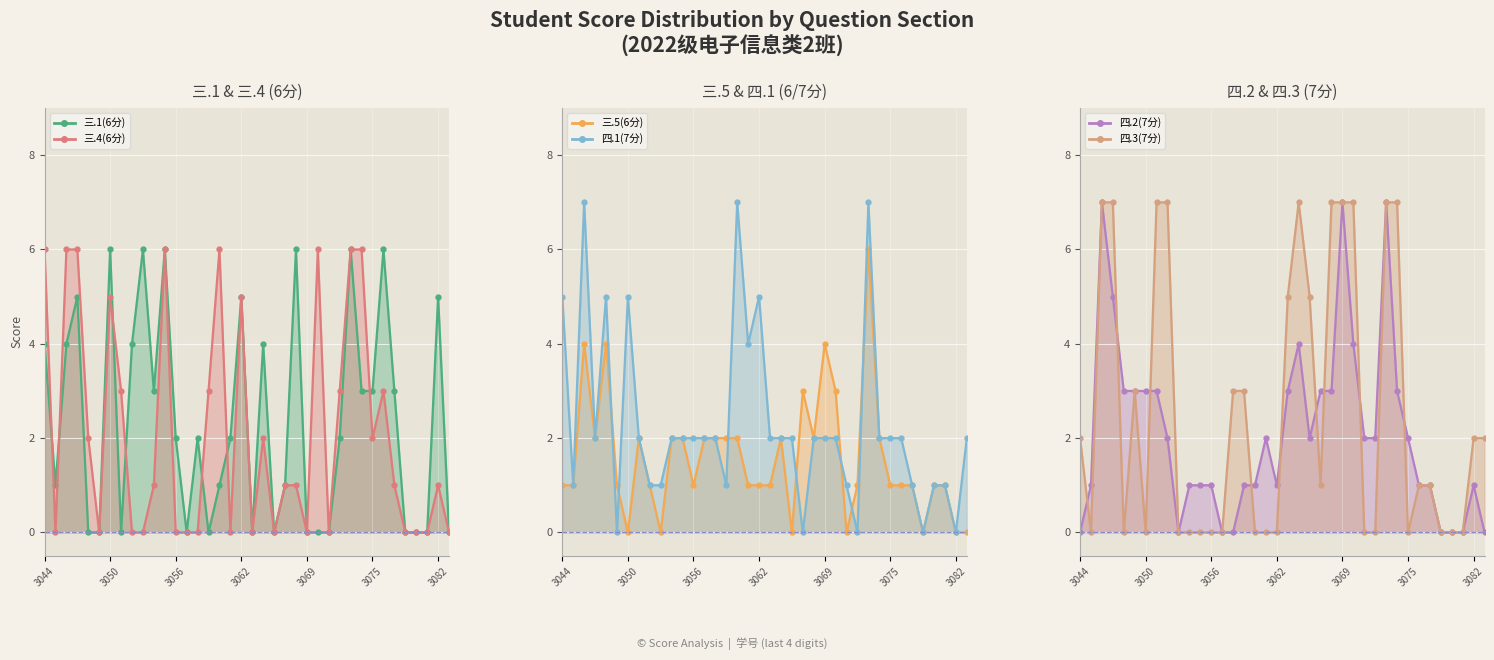

Which has a higher value, 2022083078 or 2022083059?

2022083078